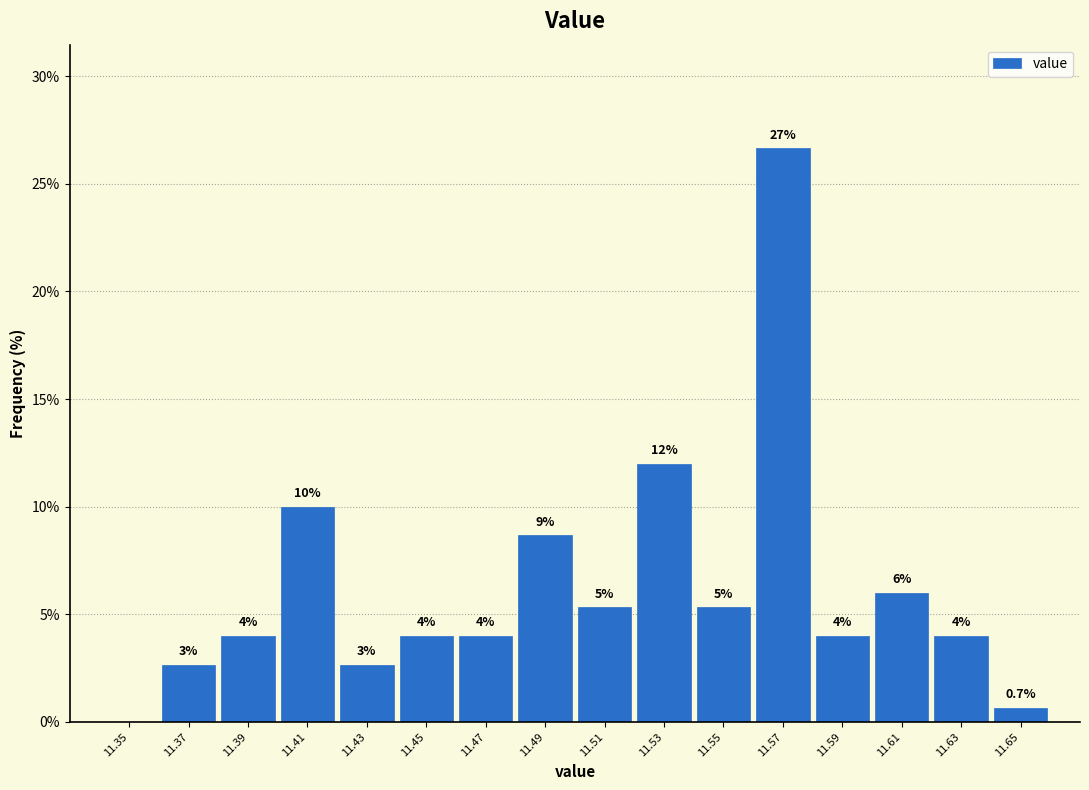

Which range on the x-axis has the tallest bar?

11.56 to 11.58